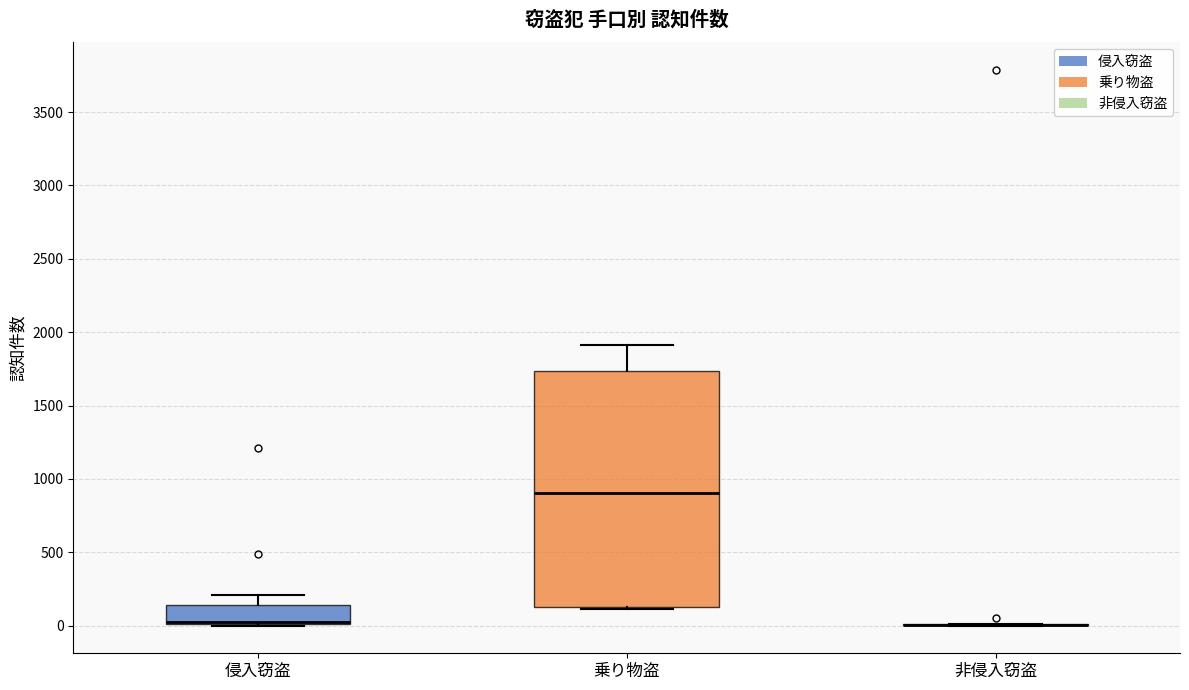

Reading left to right, transcribe this box plot: for each box, give where its median line is, the range the box spans, and where its two whiskers end, as read against the y-axis. The values are not printed on the chart, so give them approximately, as read against the axis.

侵入窃盗: median 0 (drawn on the box's lower edge), box 0 to 150, whiskers 0 to 200
乗り物盗: median 900, box 150 to 1750, whiskers 100 to 1900
非侵入窃盗: box collapsed to a line at 0, whiskers 0 to 0